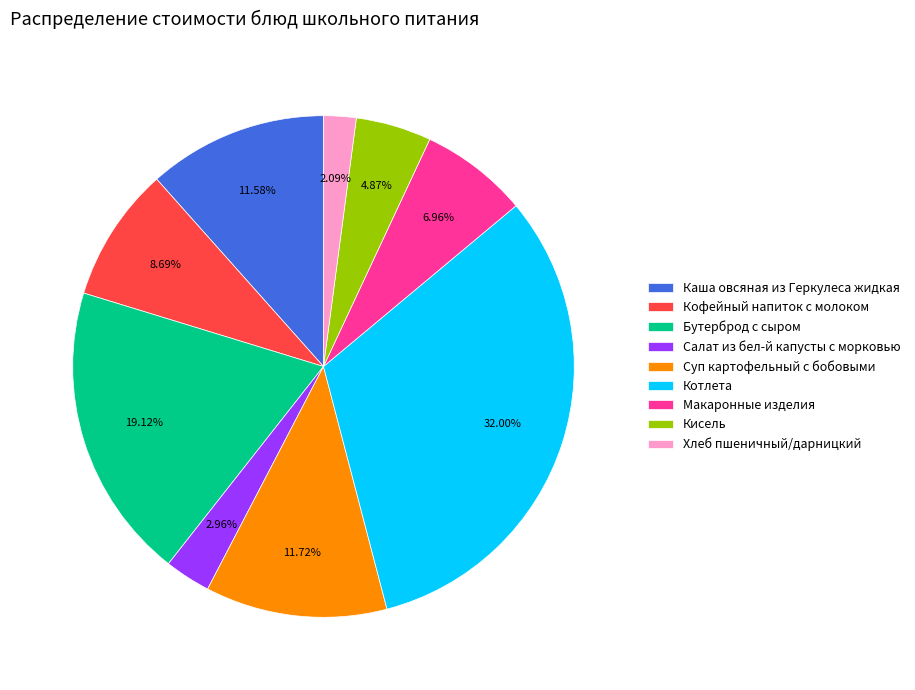

Approximately how many times larger is the value at Каша овсяная из Геркулеса жидкая compared to Кисель?

2.4